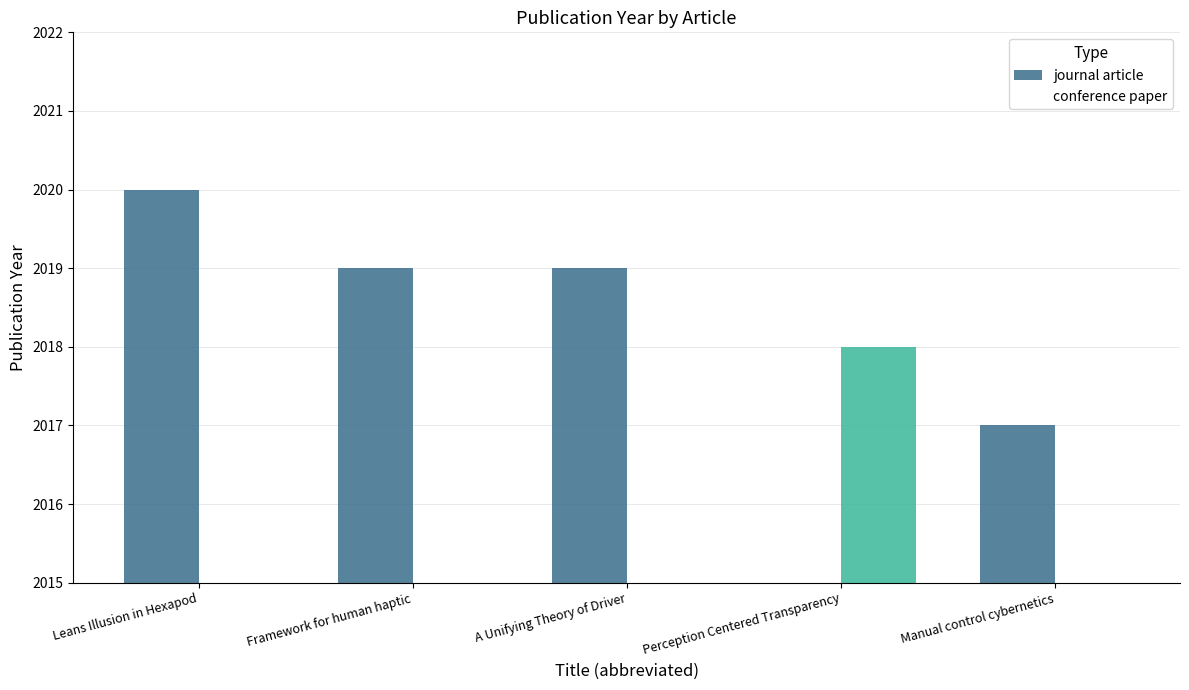

True or false: journal article has a value of 2816 at Leans Illusion in Hexapod.

False